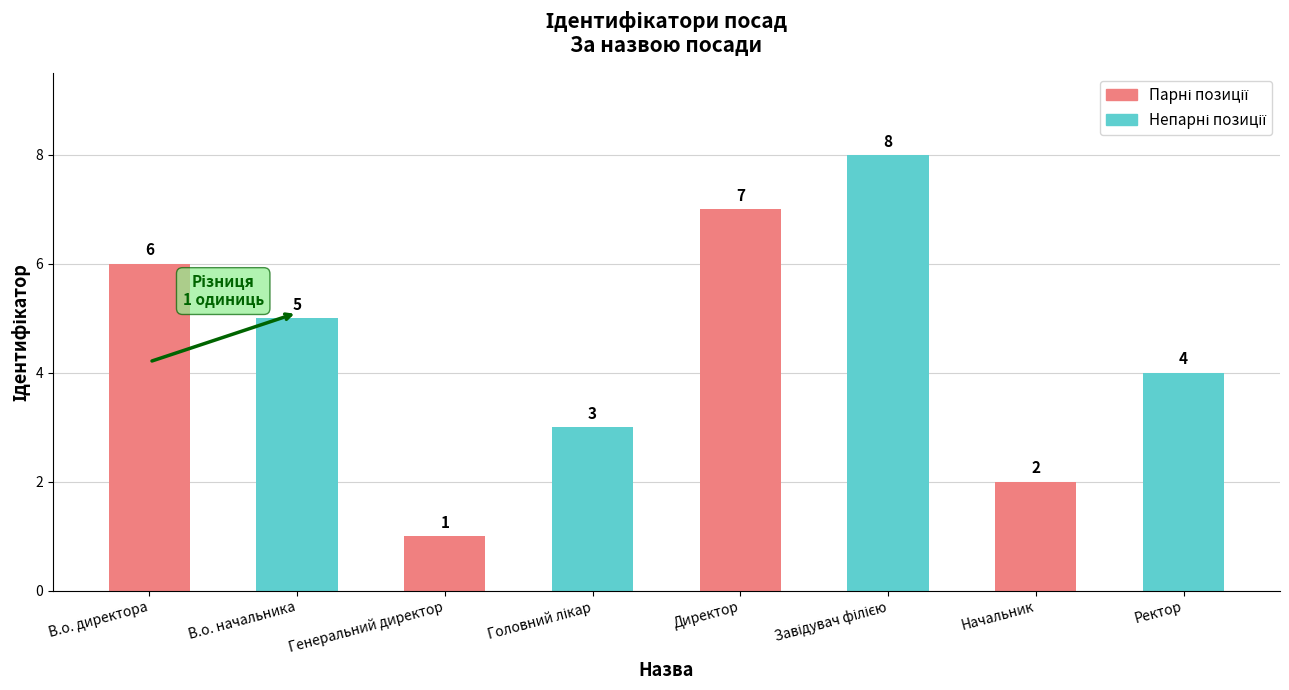

What is the label of the 5th bar from the left?

Директор